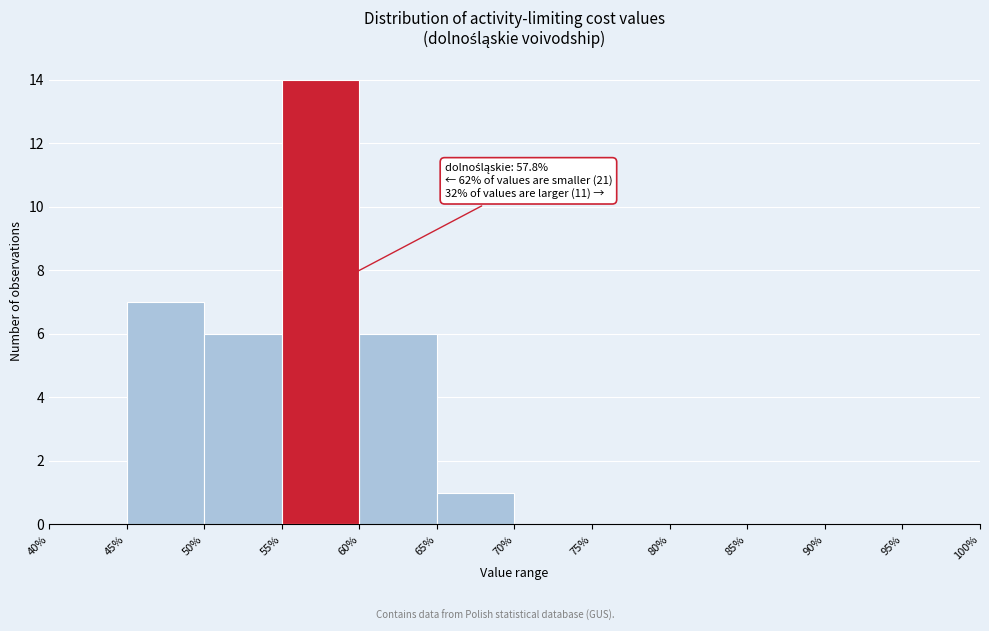

Over which range of the x-axis is the bar tallest?

55% to 60%